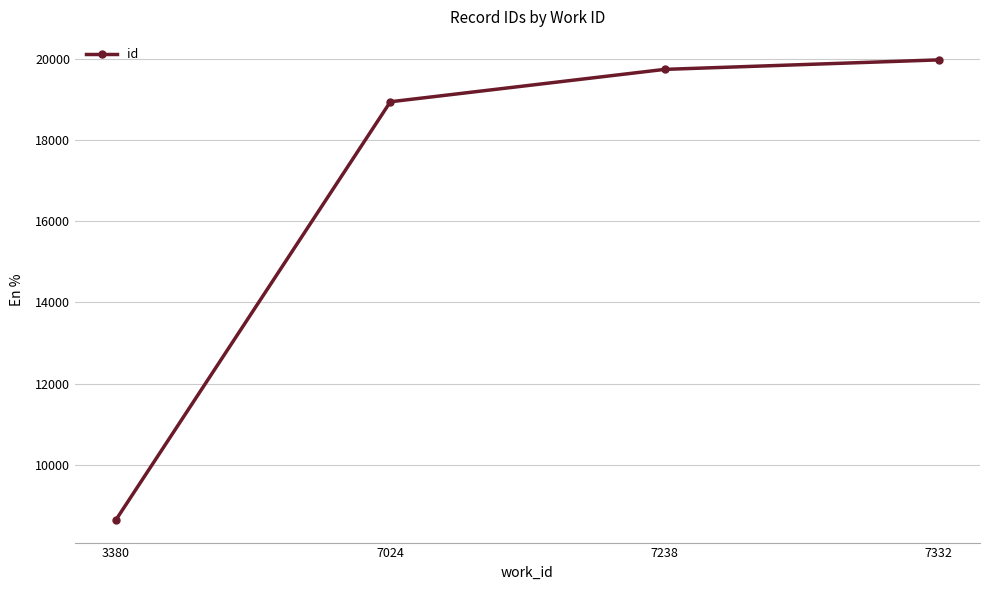

Is this an area chart (filled region under the line)?

No